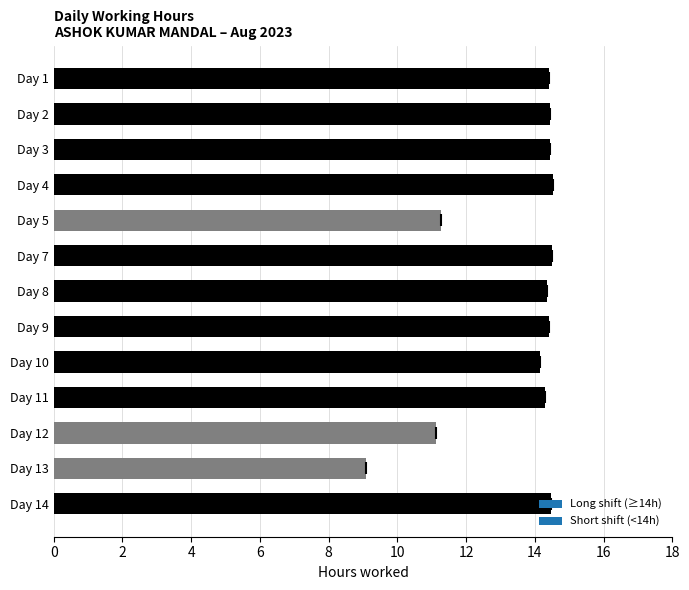

What is the greatest value displayed?

14.5